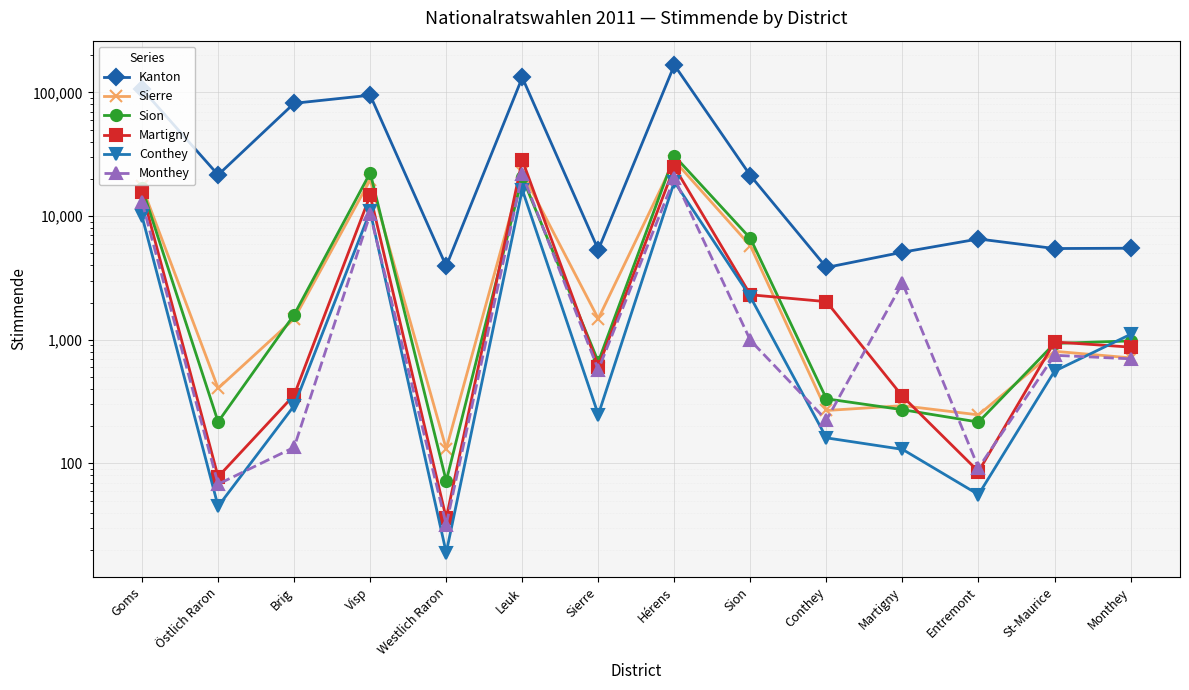

What is the sum of all Kanton values?

660212